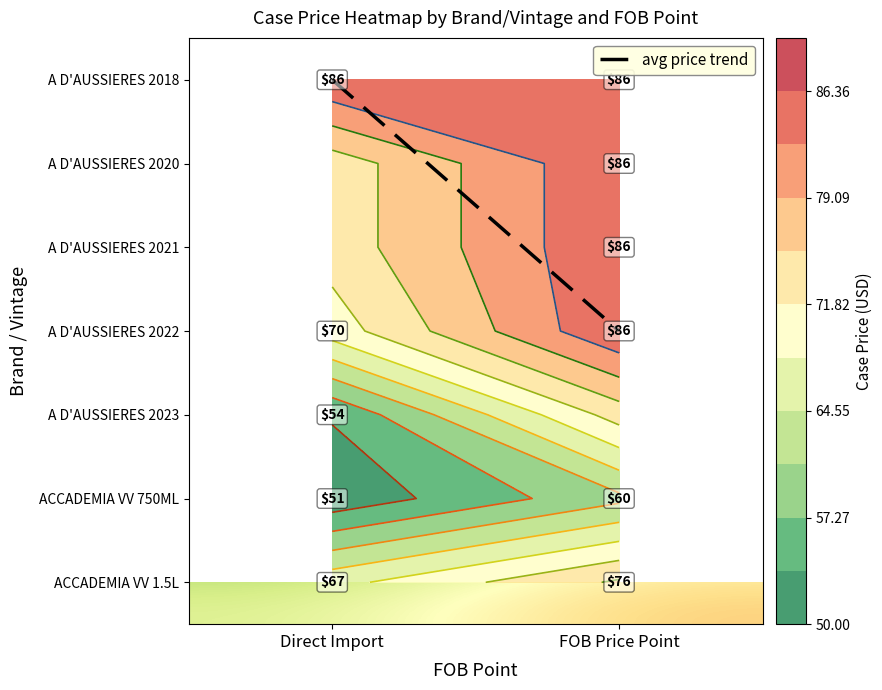

At how many categories does at least one series exceed 48?

2